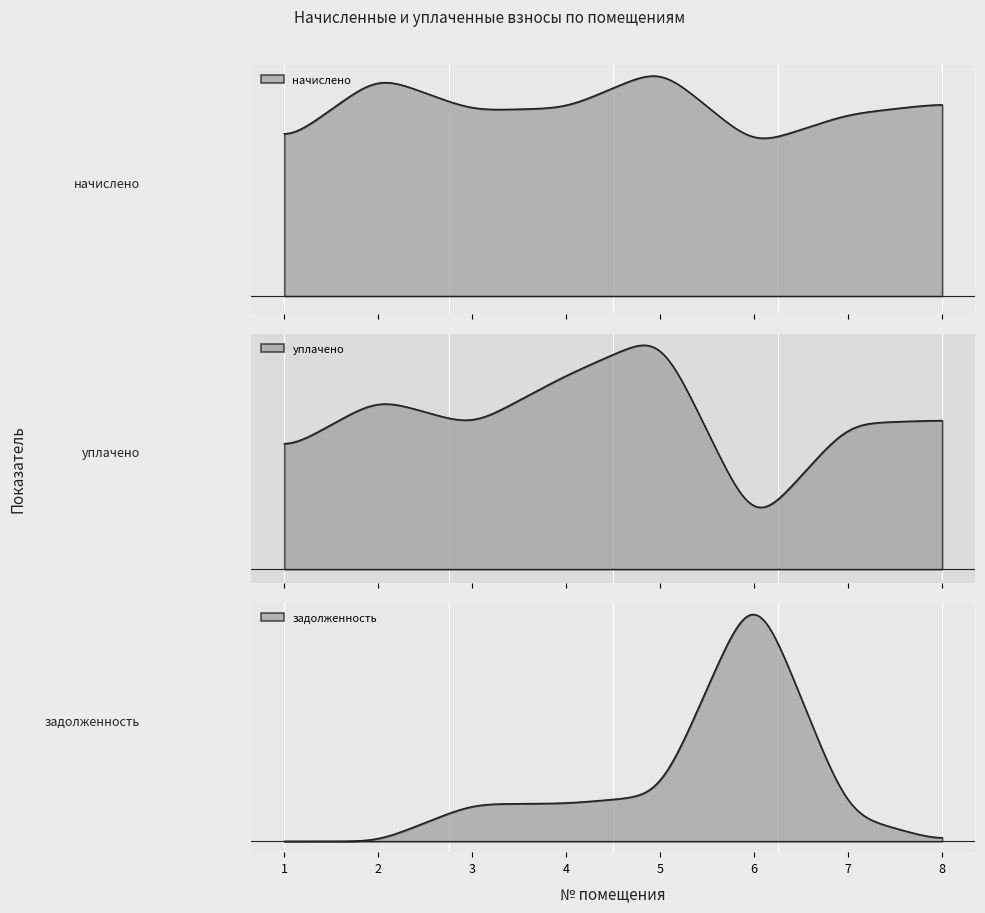

What is the total value across all series at 2?

4883.1